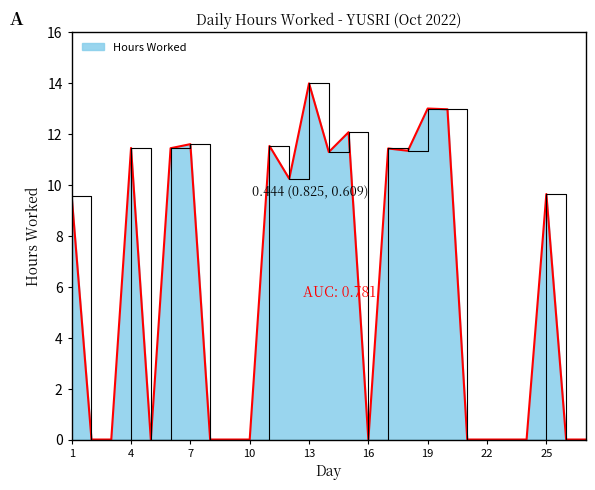

List the labels in order of value, largest first.

13, 19, 20, 15, 7, 11, 4, 6, 17, 18, 14, 12, 25, 1, 2, 3, 5, 8, 9, 10, 16, 21, 22, 23, 24, 26, 27